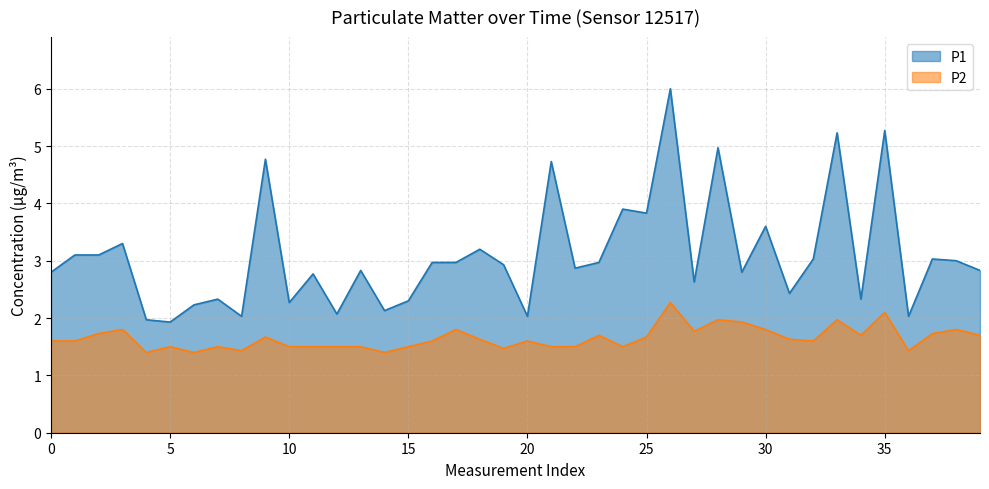

What are all the series names shown in the legend?

P1, P2